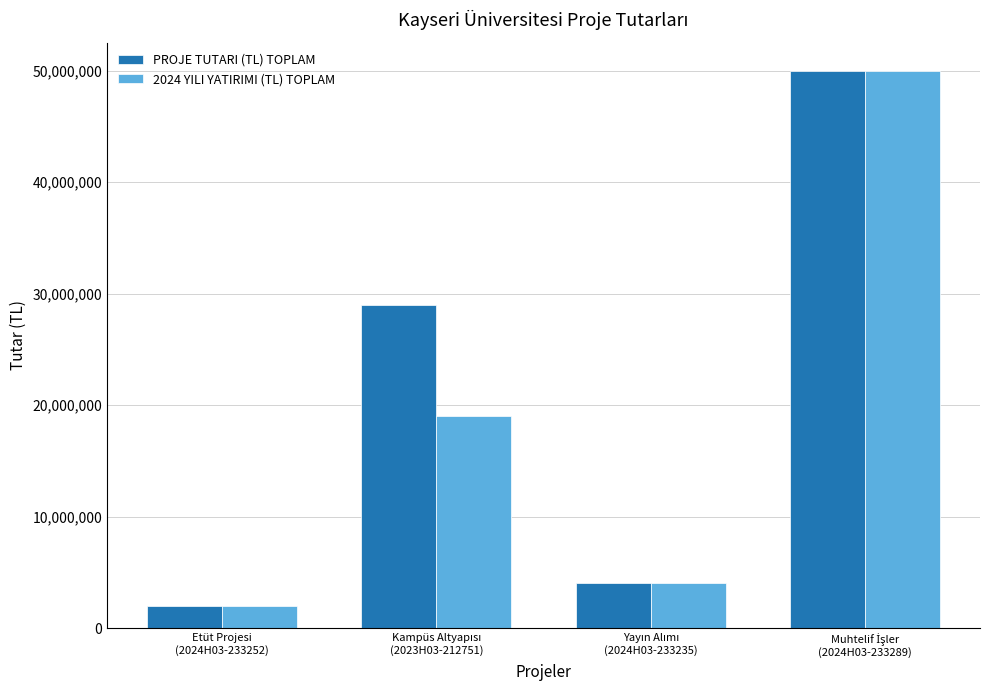

How many bars are there in total?

8